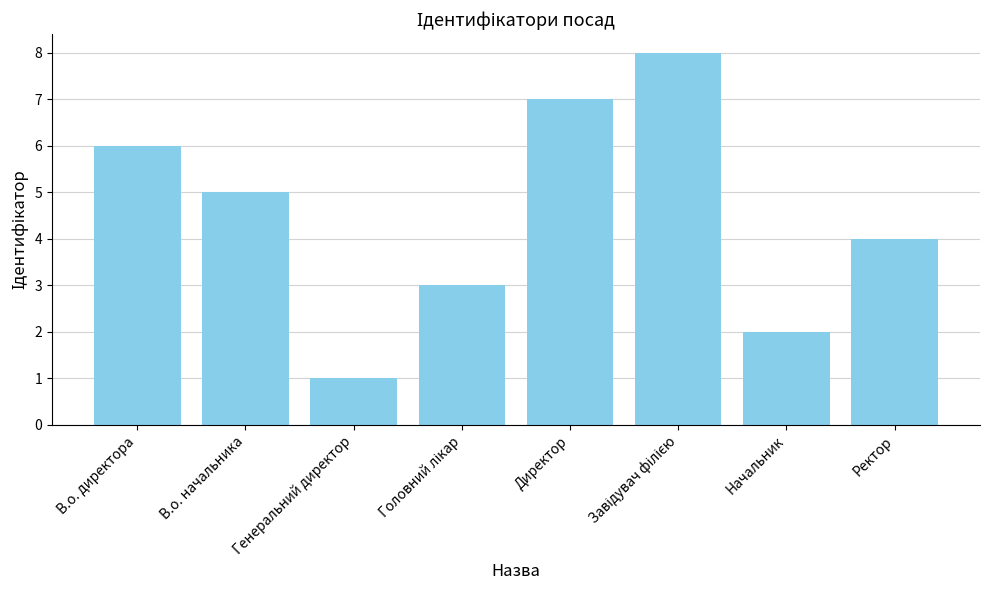

What position from the left is В.о. начальника?

2